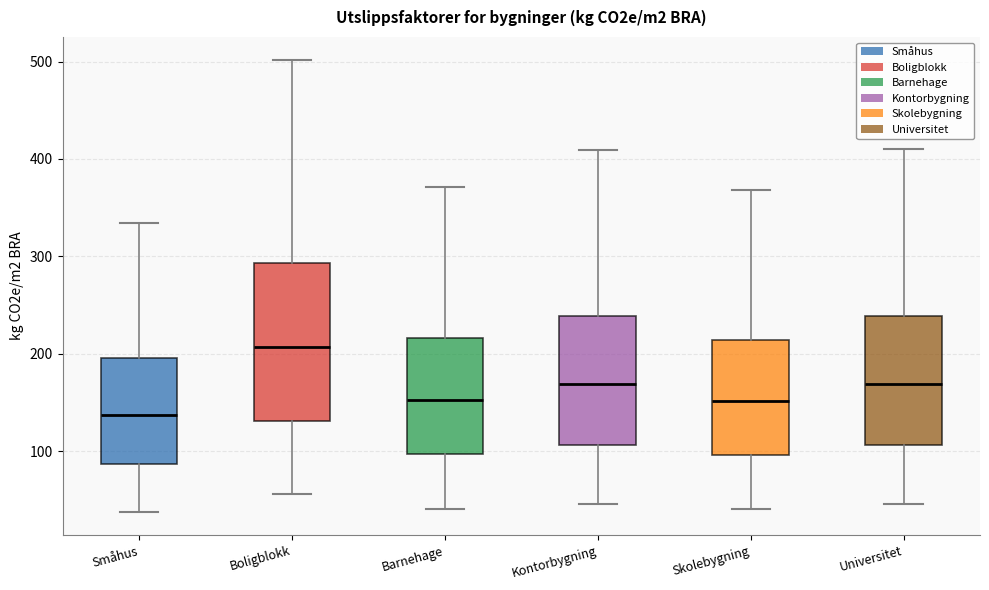

Reading left to right, read every box against the y-axis: the position of its median line, the range the box covers, and the ends of its whiskers. The values are not printed on the chart, so give them approximately, as read against the axis.

Småhus: median 140, box 90 to 200, whiskers 40 to 330
Boligblokk: median 210, box 130 to 290, whiskers 60 to 500
Barnehage: median 150, box 100 to 220, whiskers 40 to 370
Kontorbygning: median 170, box 110 to 240, whiskers 50 to 410
Skolebygning: median 150, box 100 to 210, whiskers 40 to 370
Universitet: median 170, box 110 to 240, whiskers 50 to 410